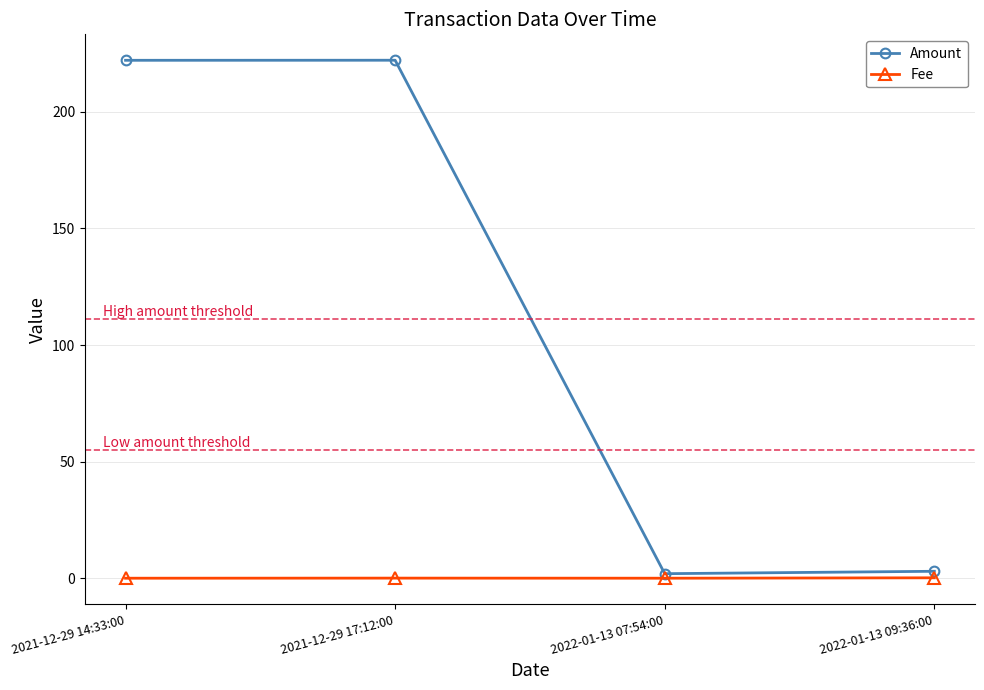

At how many categories does at least one series exceed 200?

2